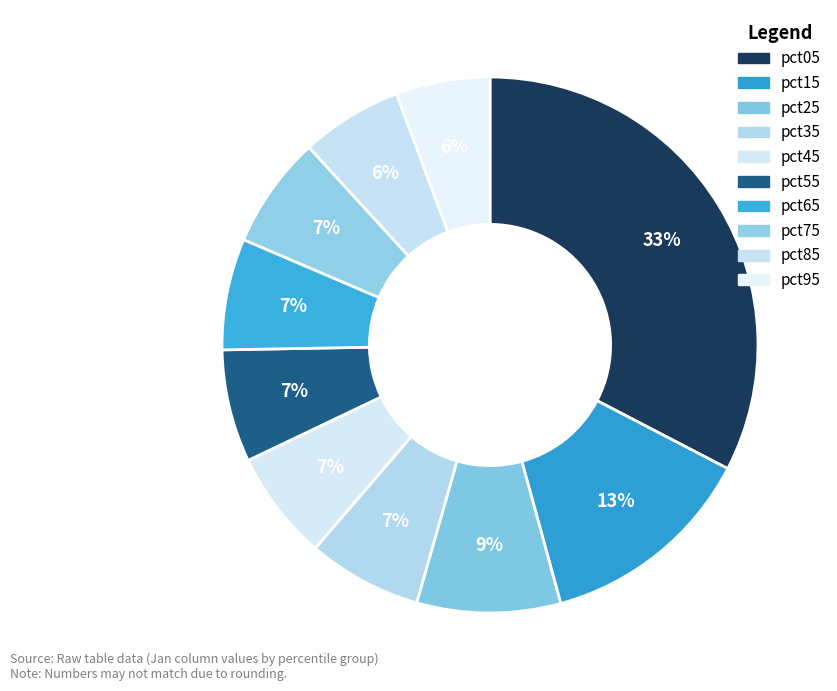

Which slice is the largest?

pct05